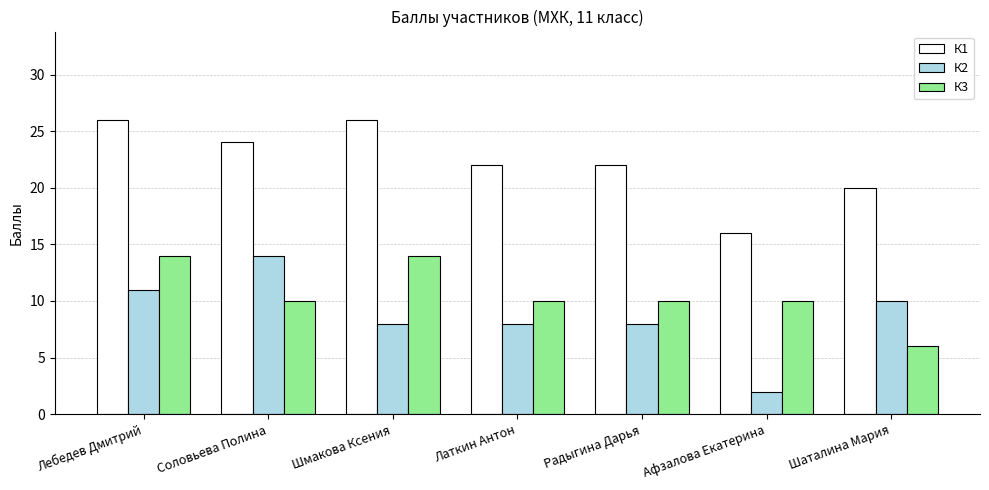

What are all the series names shown in the legend?

К1, К2, К3